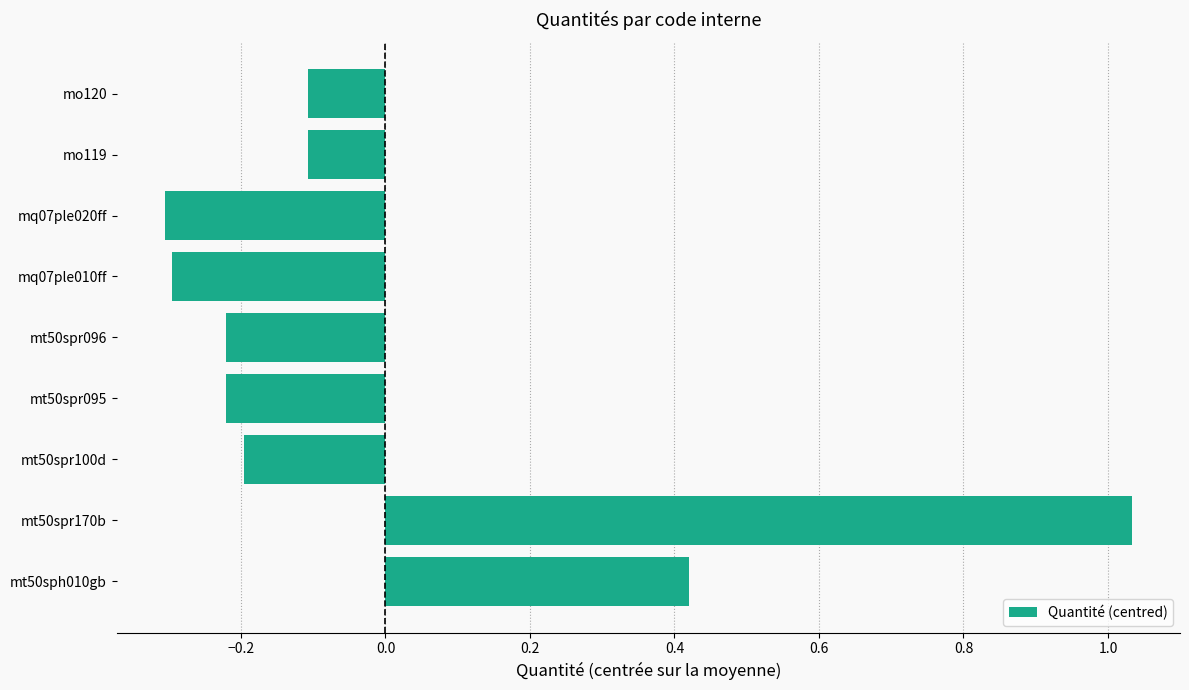

The value at mt50spr096 is -0.2. True or false?

True